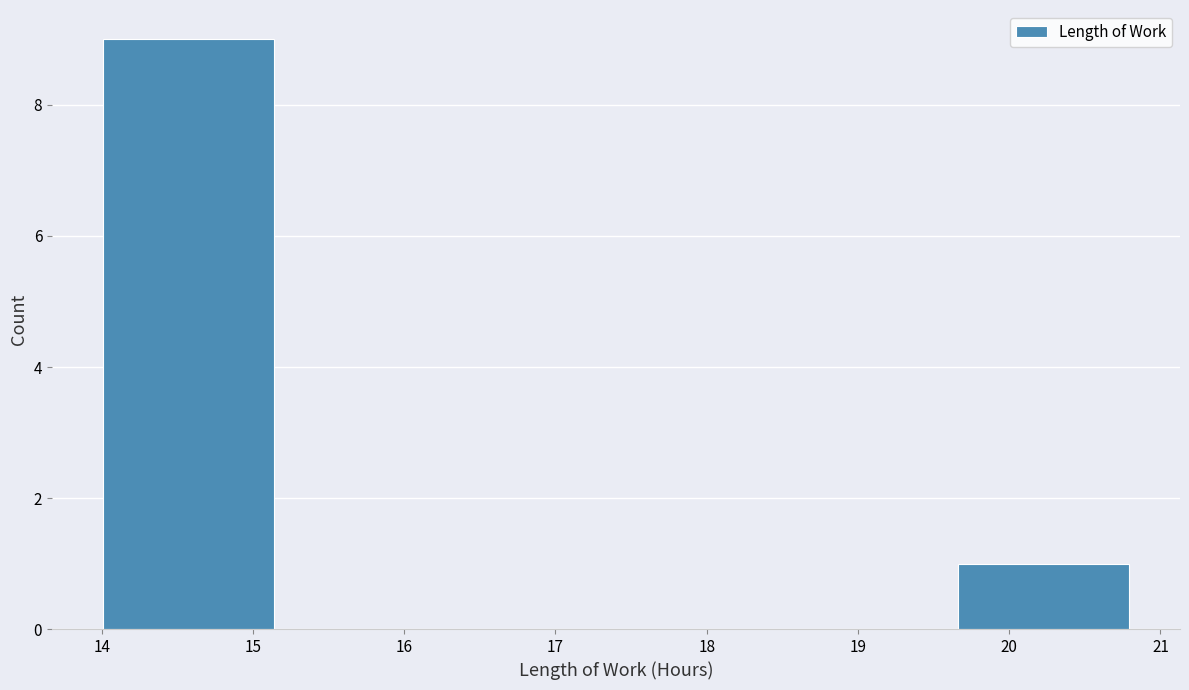

Over which range of the x-axis is the bar tallest?

14.01 to 15.14